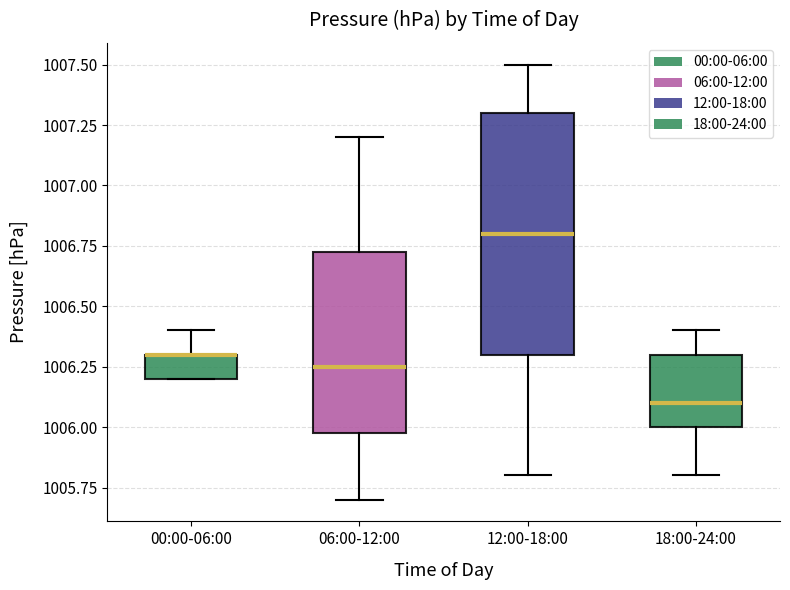

Where is the upper edge of the box for 18:00-24:00 on the y-axis? The values are not printed on the chart, so give them approximately, as read against the axis.

1006.30